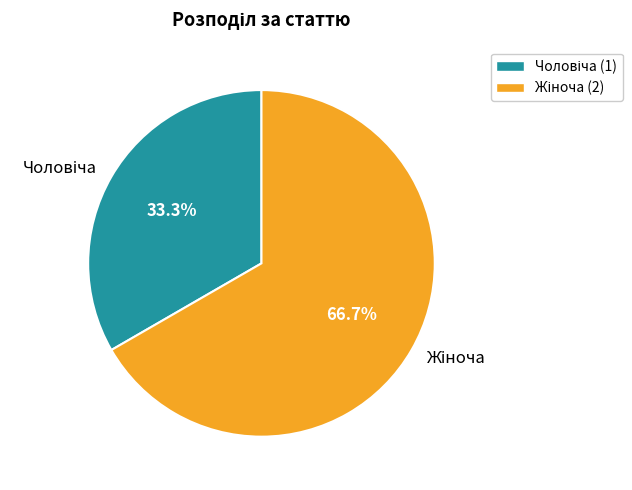

Does any single category account for the majority?

Yes